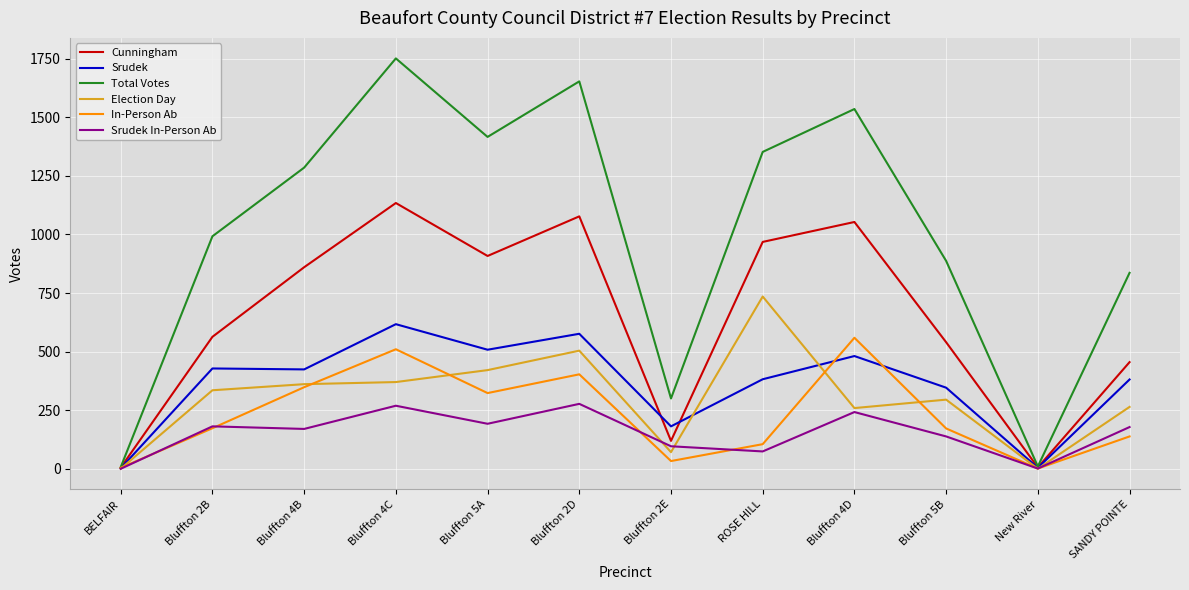

What is the difference between the highest and lowest values at Bluffton 4D?

1293